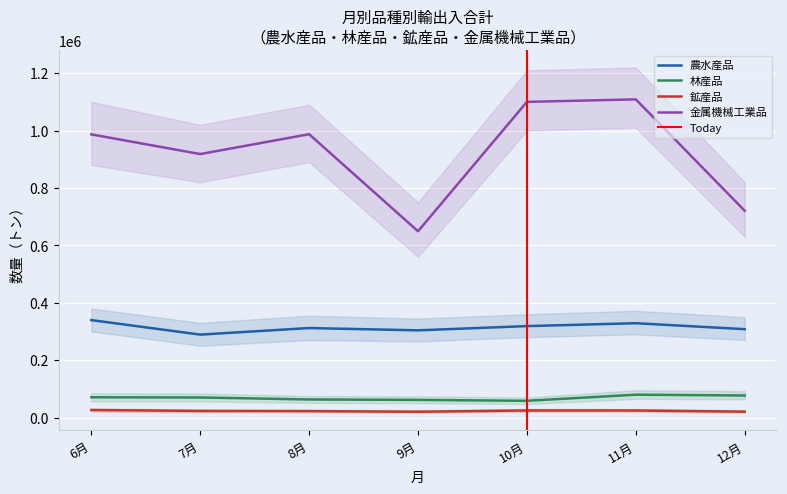

True or false: 農水産品 and 林産品 cross at least once.

False